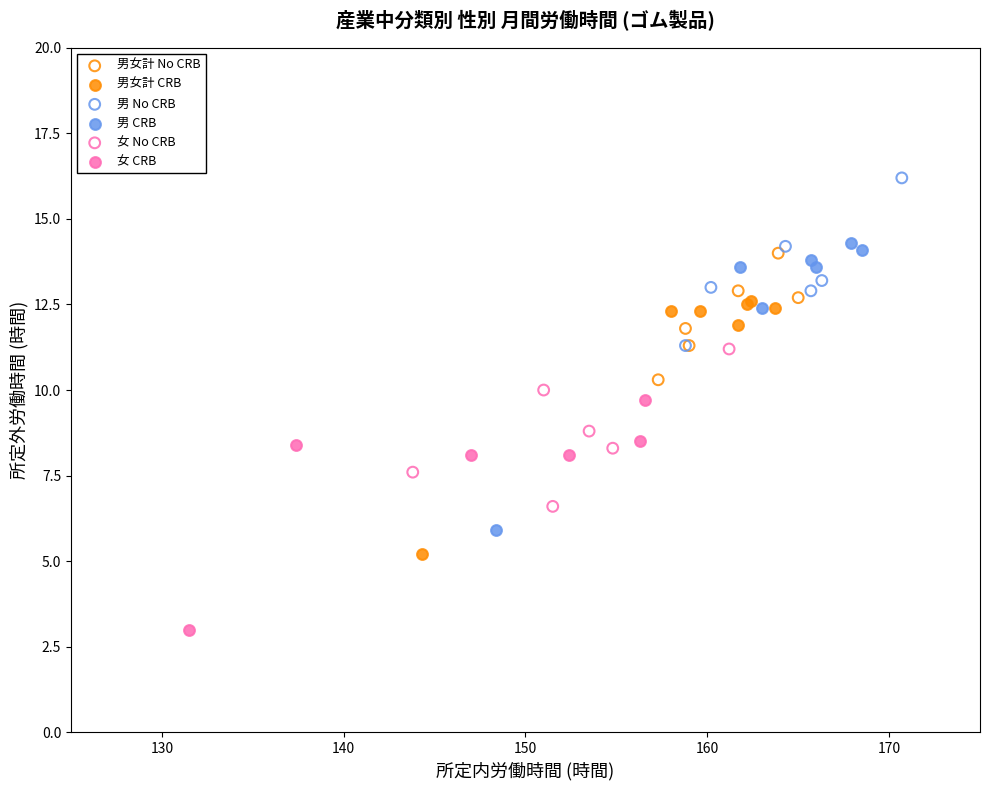

Which series has the widest spread of Y values?

男 CRB